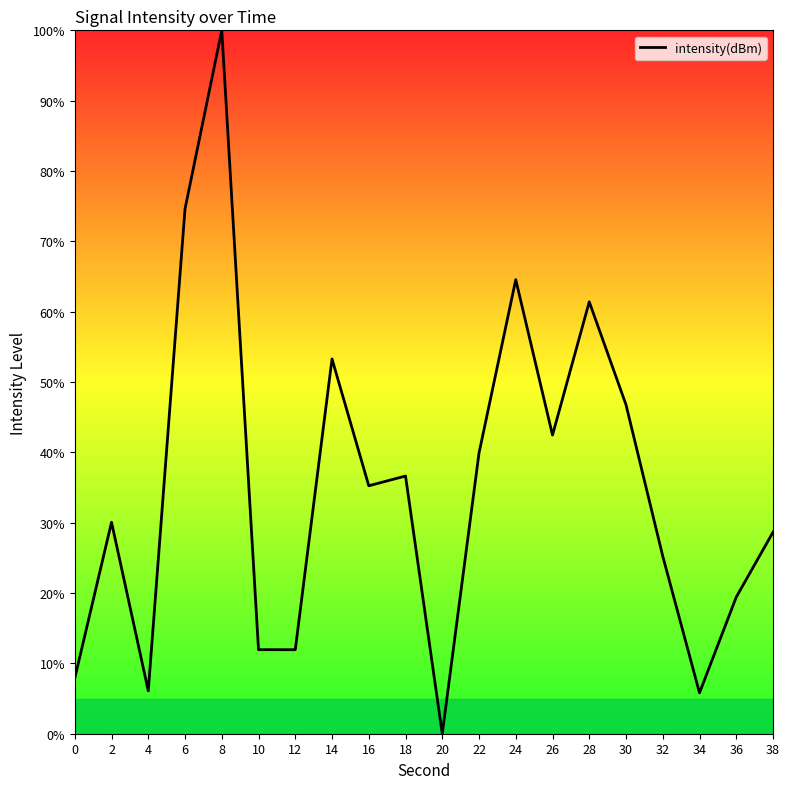

How many lines are shown in the chart?

1